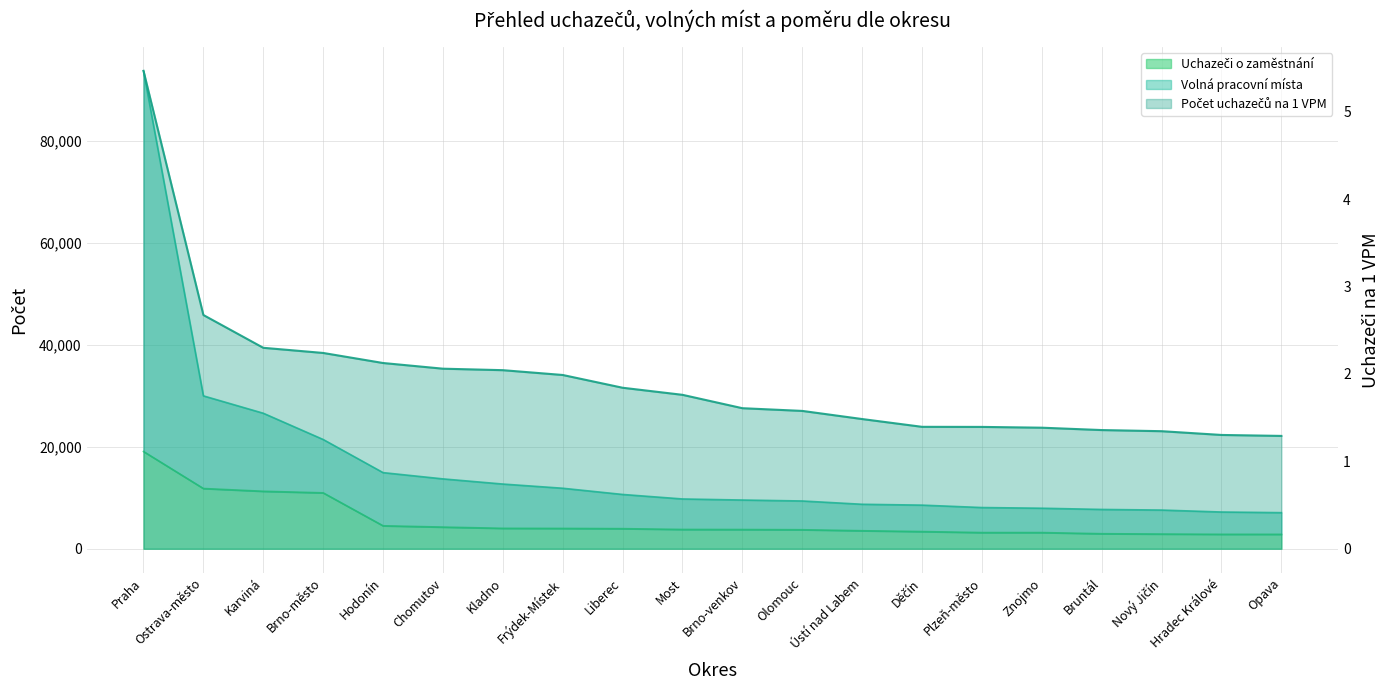

Count the number of categories in the chart.

20